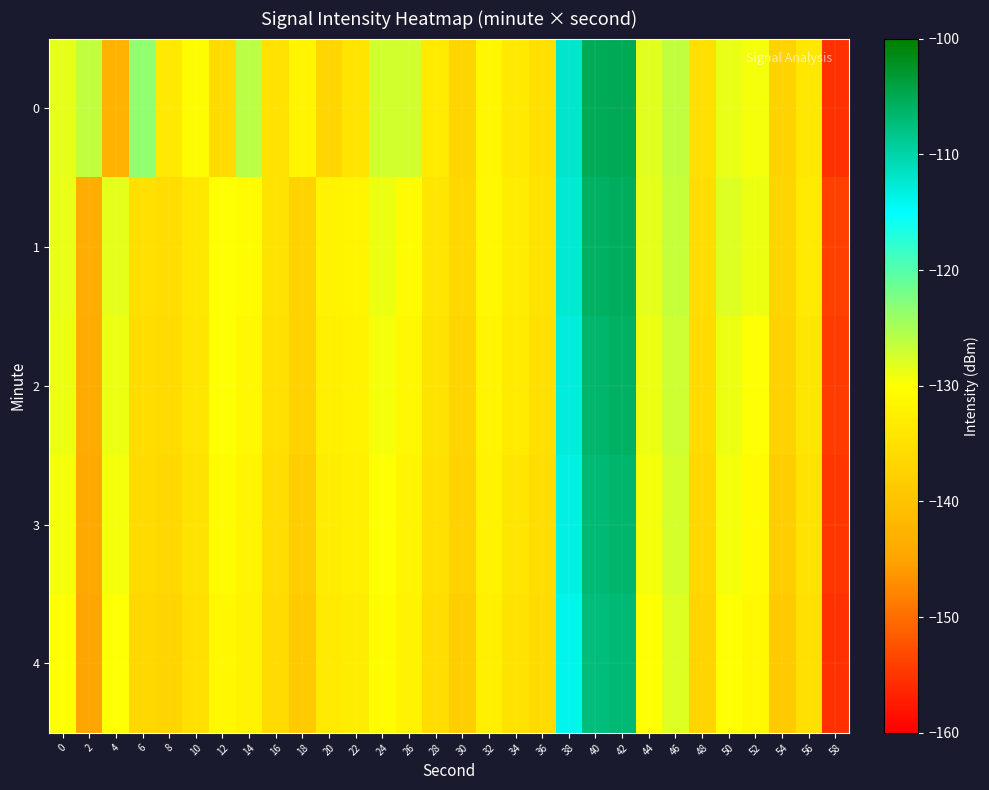

What is the total value across all series at 8?

-678.5